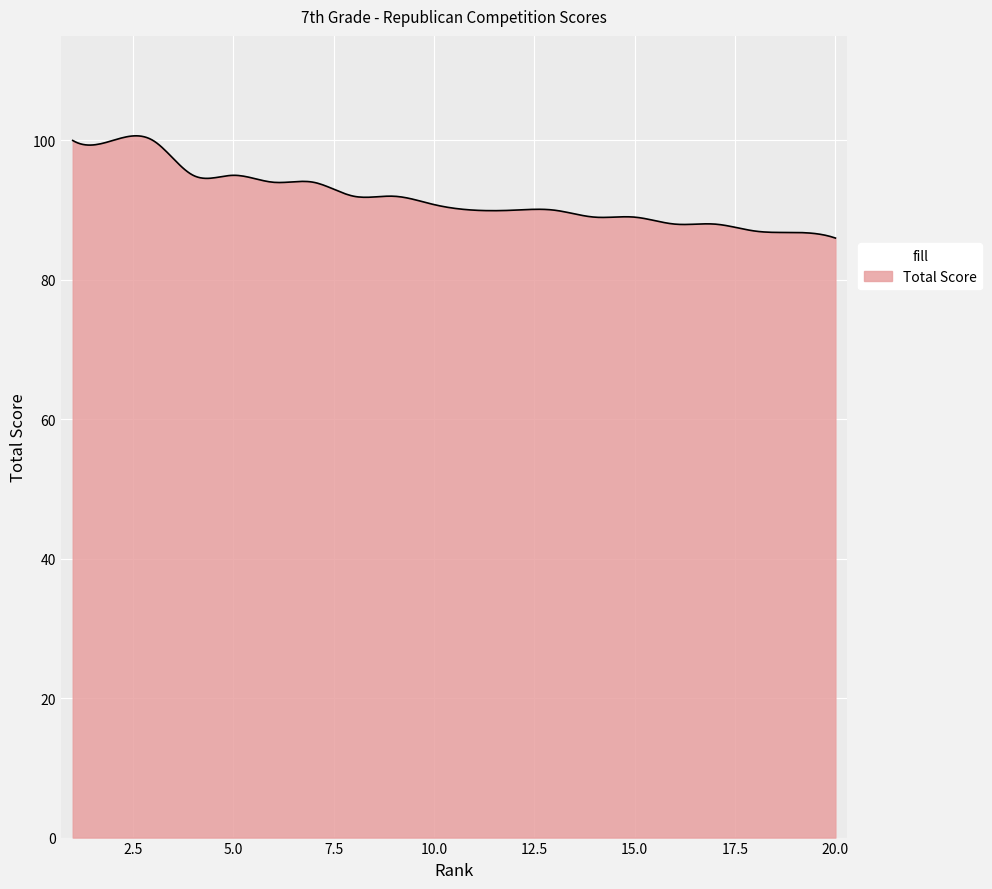

How many lines are shown in the chart?

1